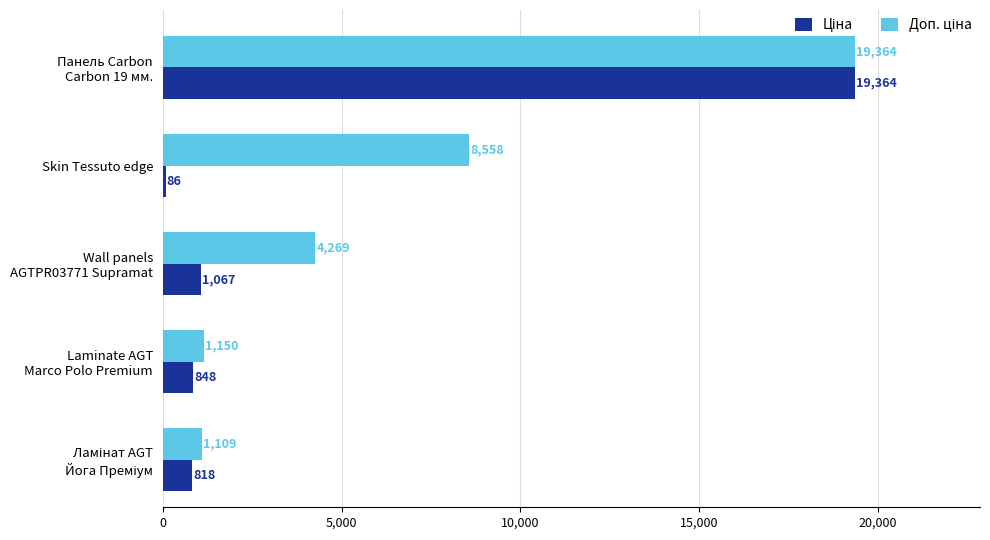

What is the greatest value displayed?

19364.2